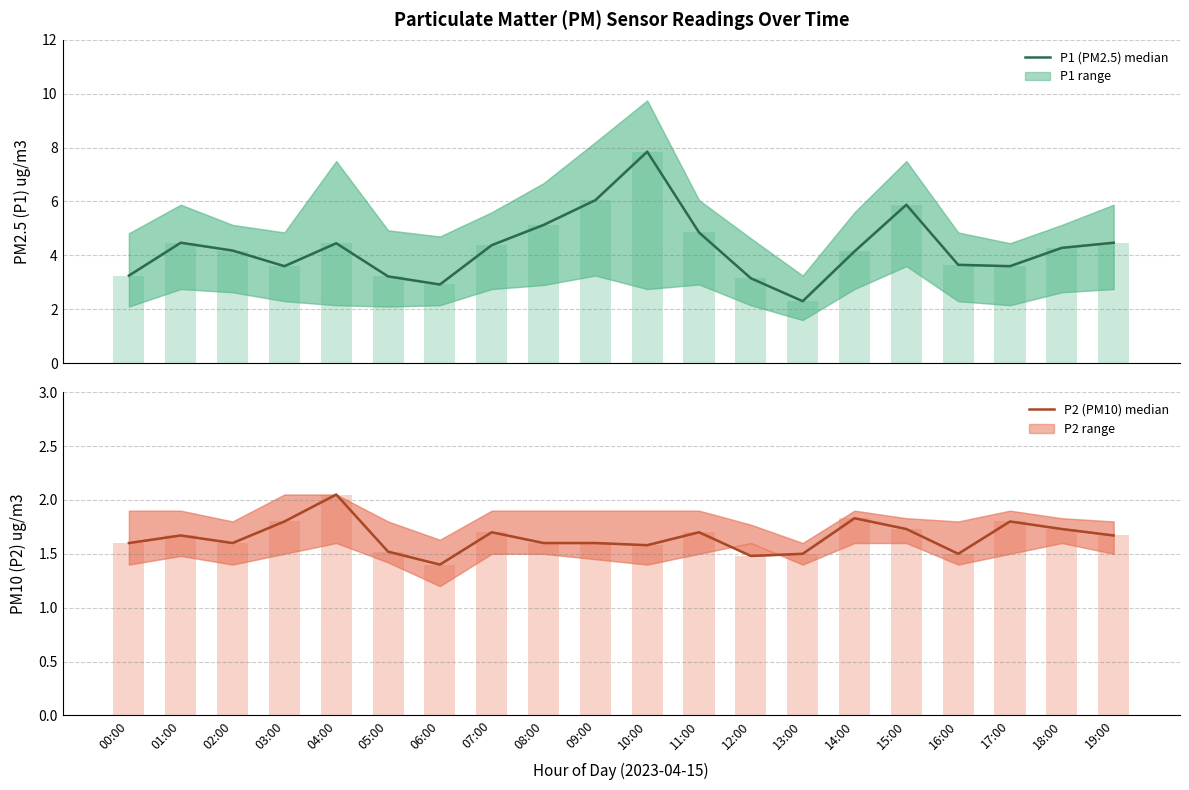

List the series in order of their peak value, highest first.

P1 (PM2.5), P2 (PM10)